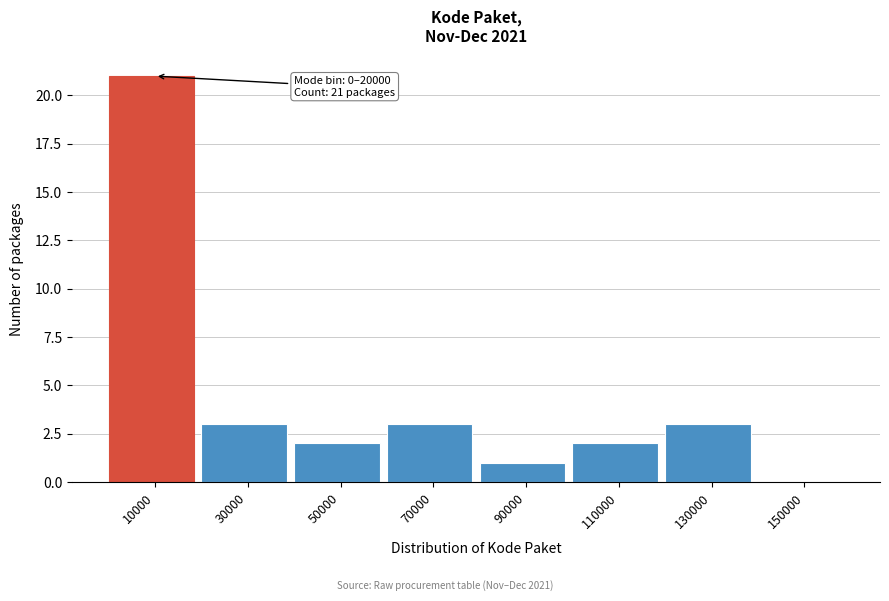

Which range on the x-axis has the tallest bar?

0 to 20000